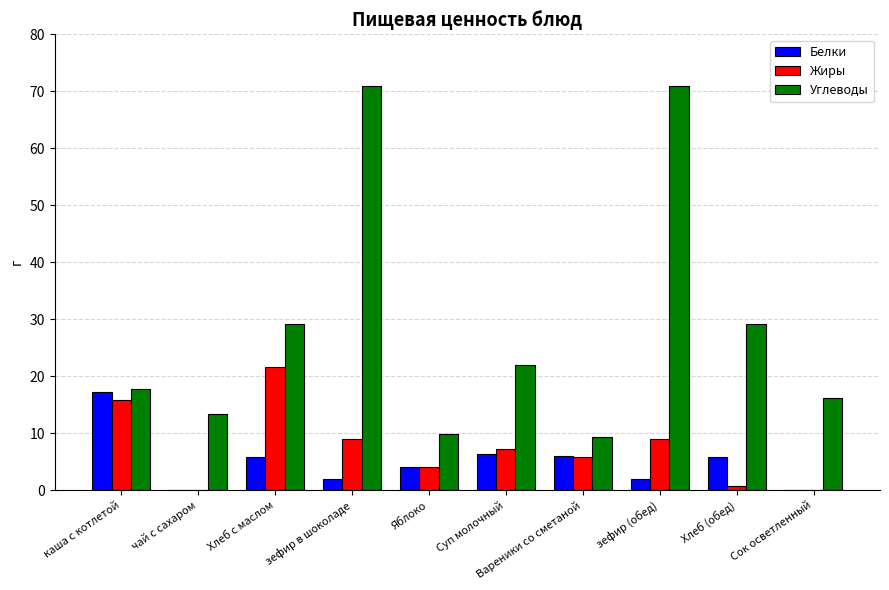

How many data points in Жиры are above 7?

5